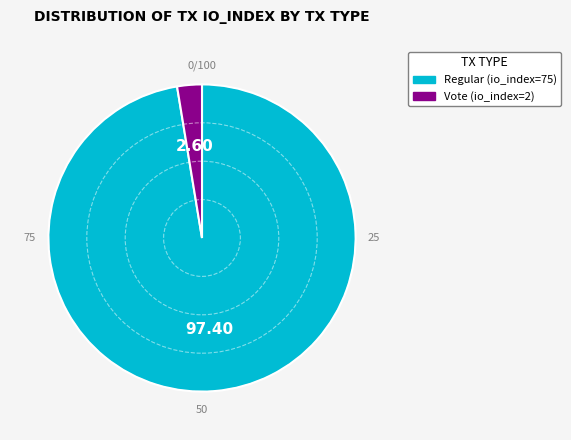

Does any single category account for the majority?

Yes